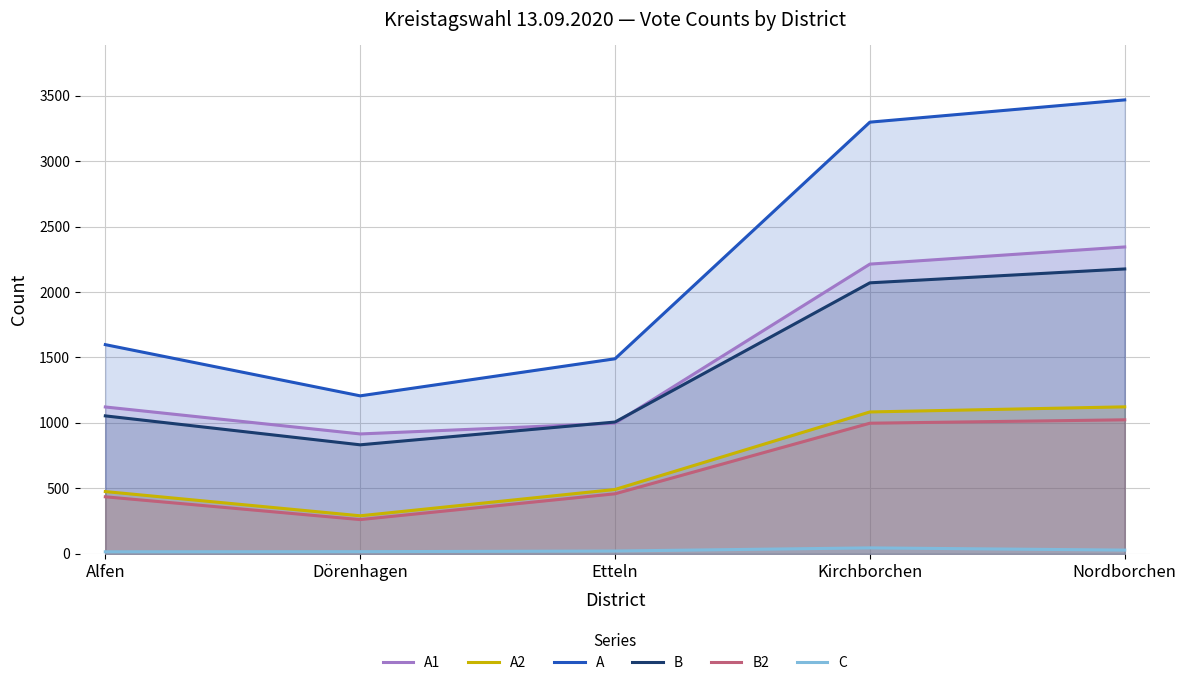

What is the difference between the second highest and minimum values in the C series?

13